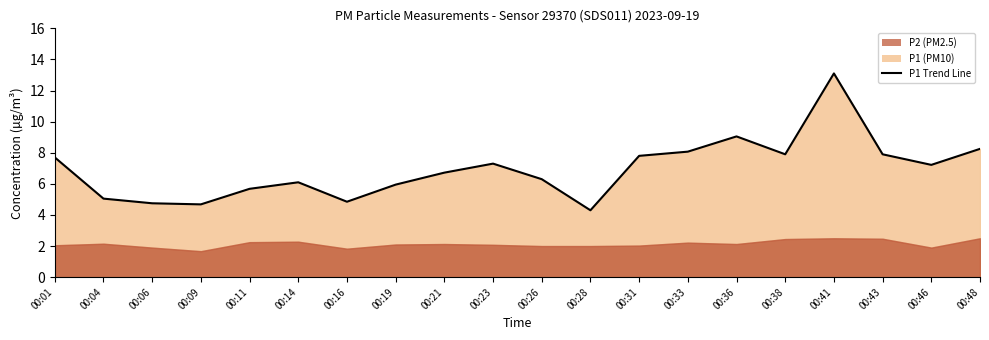

At which category does the data reach its first local valley?

00:09